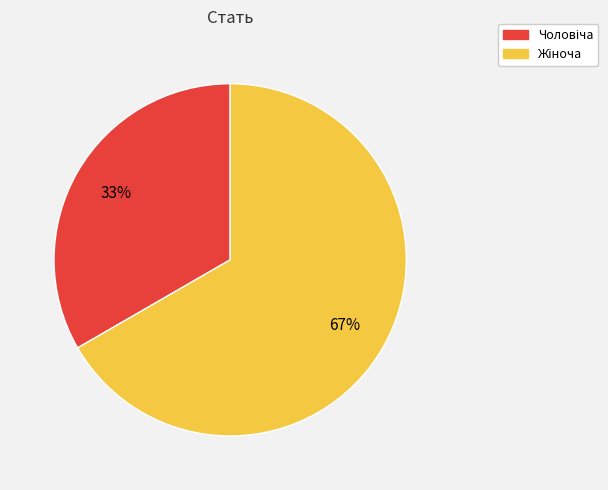

Is there a majority slice in this chart?

Yes